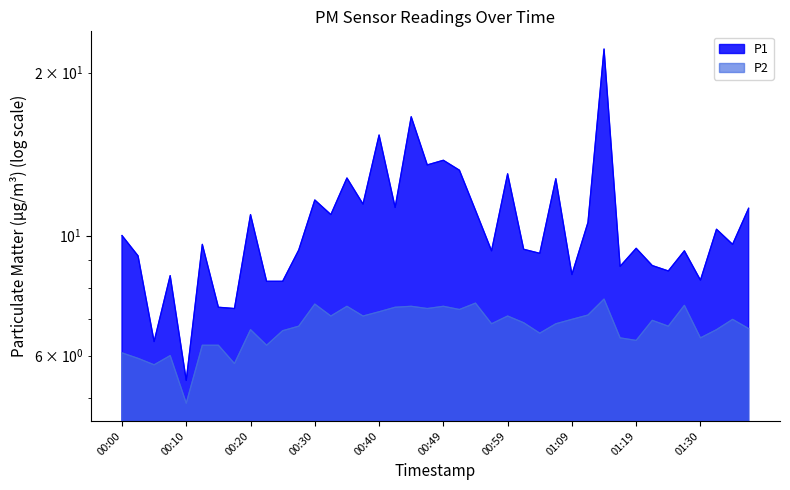

Which has a higher value, 01:09 or 00:27?

00:27